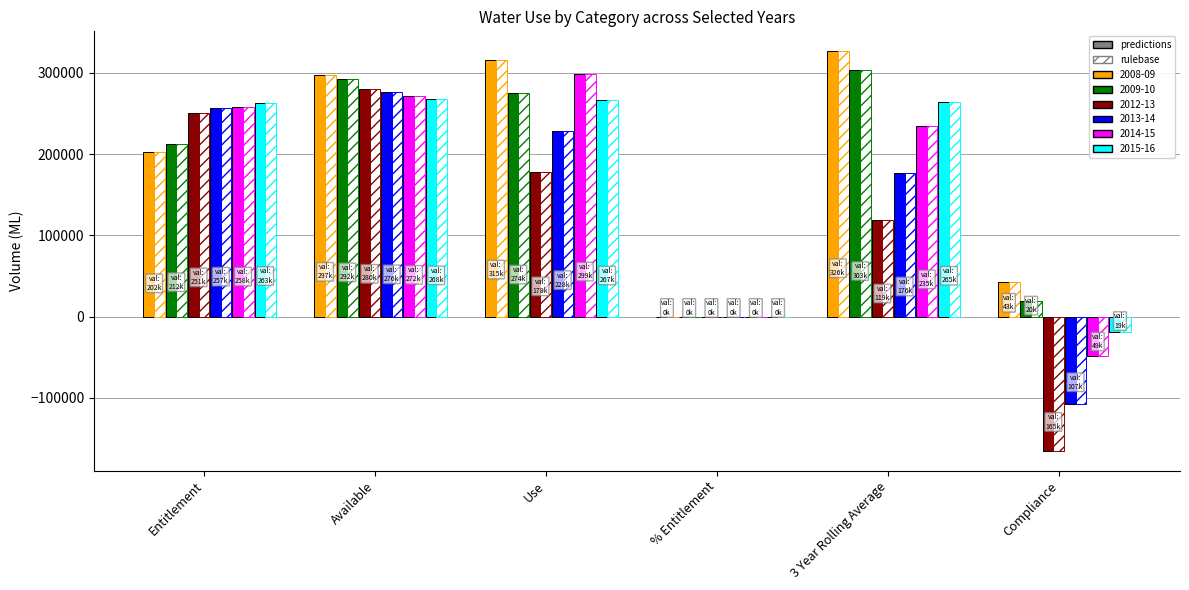

Are the bars horizontal?

No